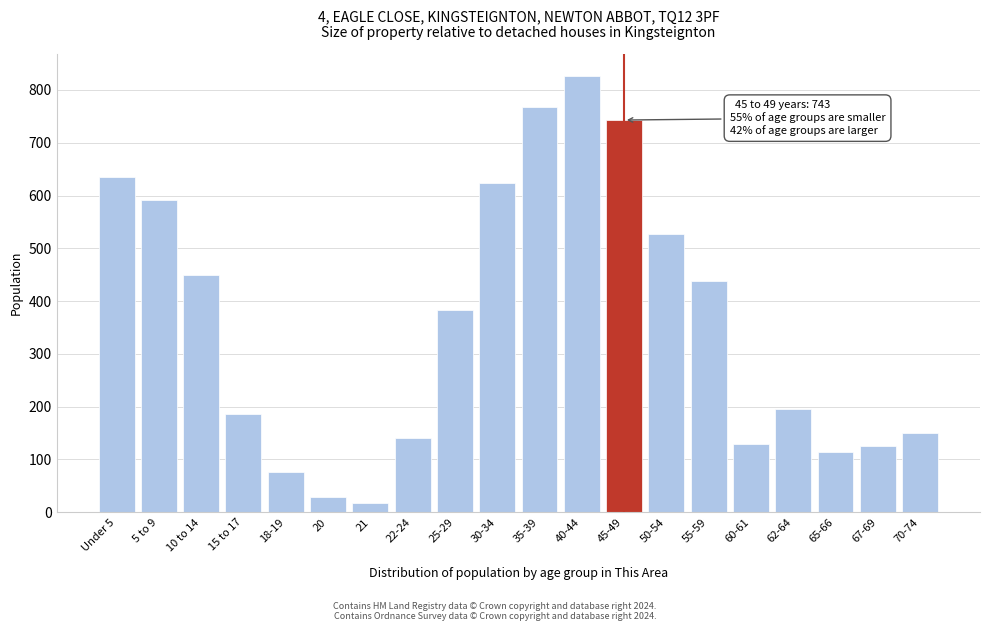

What is the label of the 19th bar from the right?

5 to 9